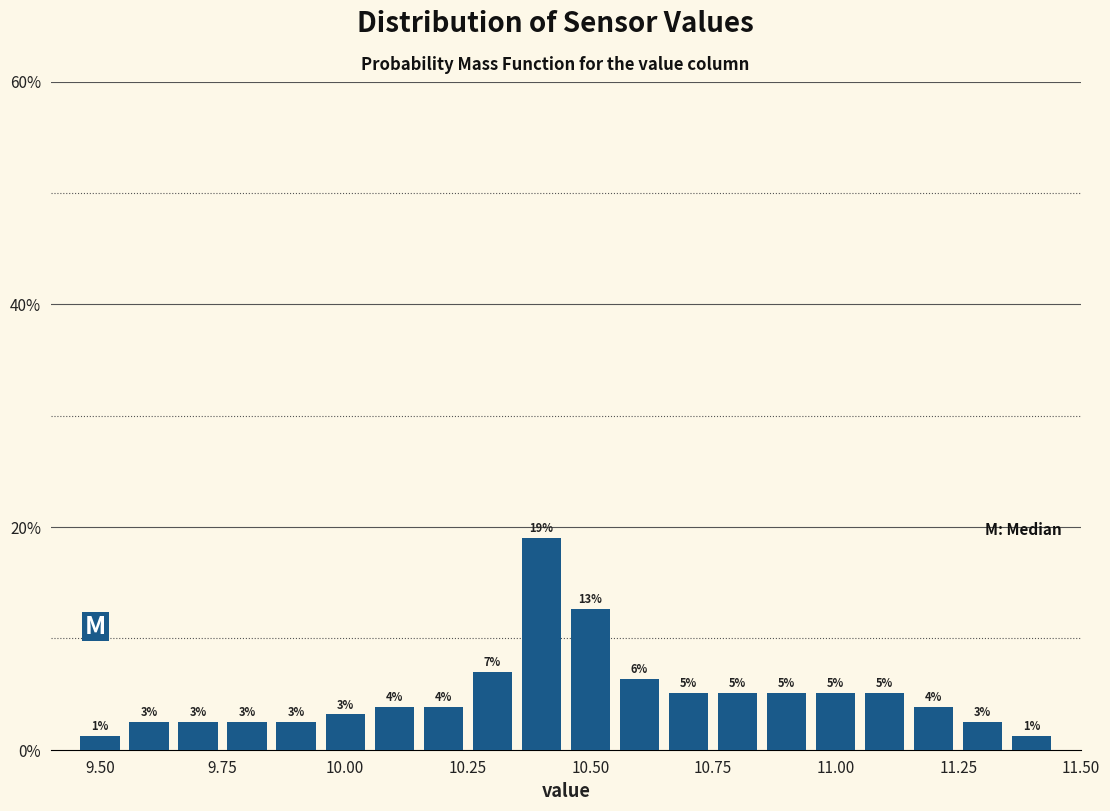

Around what value on the x-axis is the tallest bar? Give the approximate position of its centre, as read against the axis.

10.40